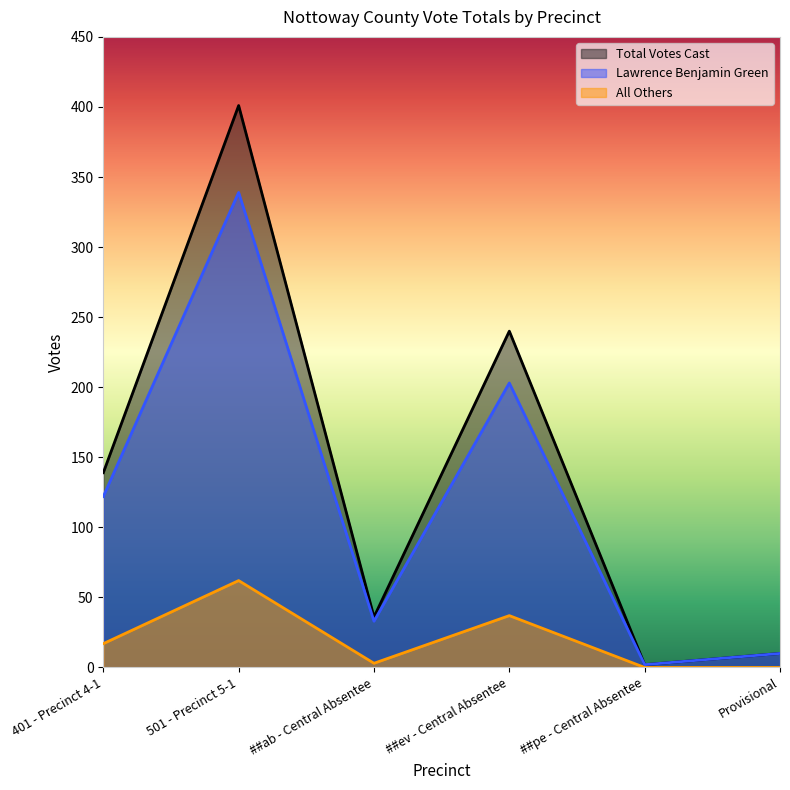

Reading left to right, list all the values displayed in this chart.

Total Votes Cast: 139	401	36	240	2	10
Lawrence Benjamin Green: 122	339	33	203	2	10
All Others: 17	62	3	37	0	0